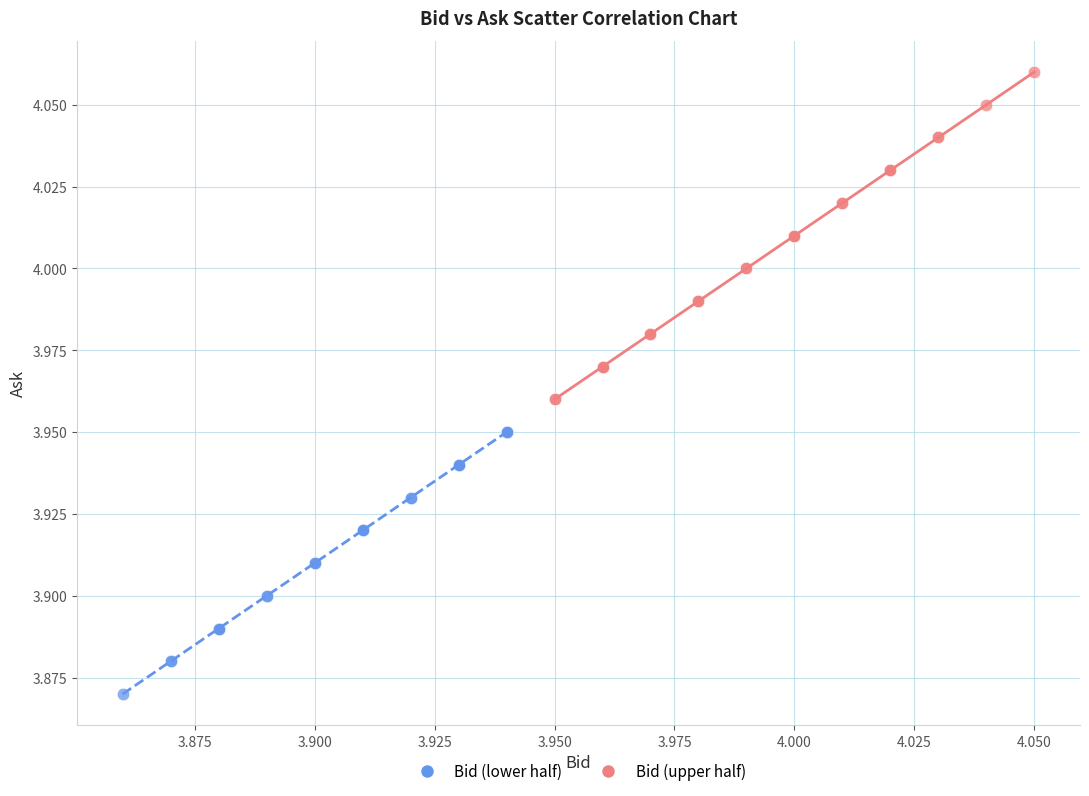

Which series reaches the minimum Y coordinate?

Bid (lower half)